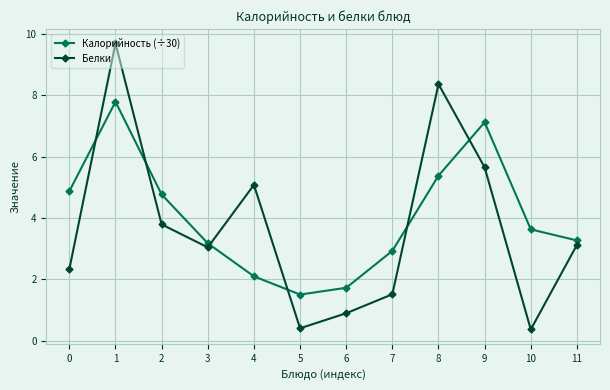

Where is the first local maximum for Белки?

1